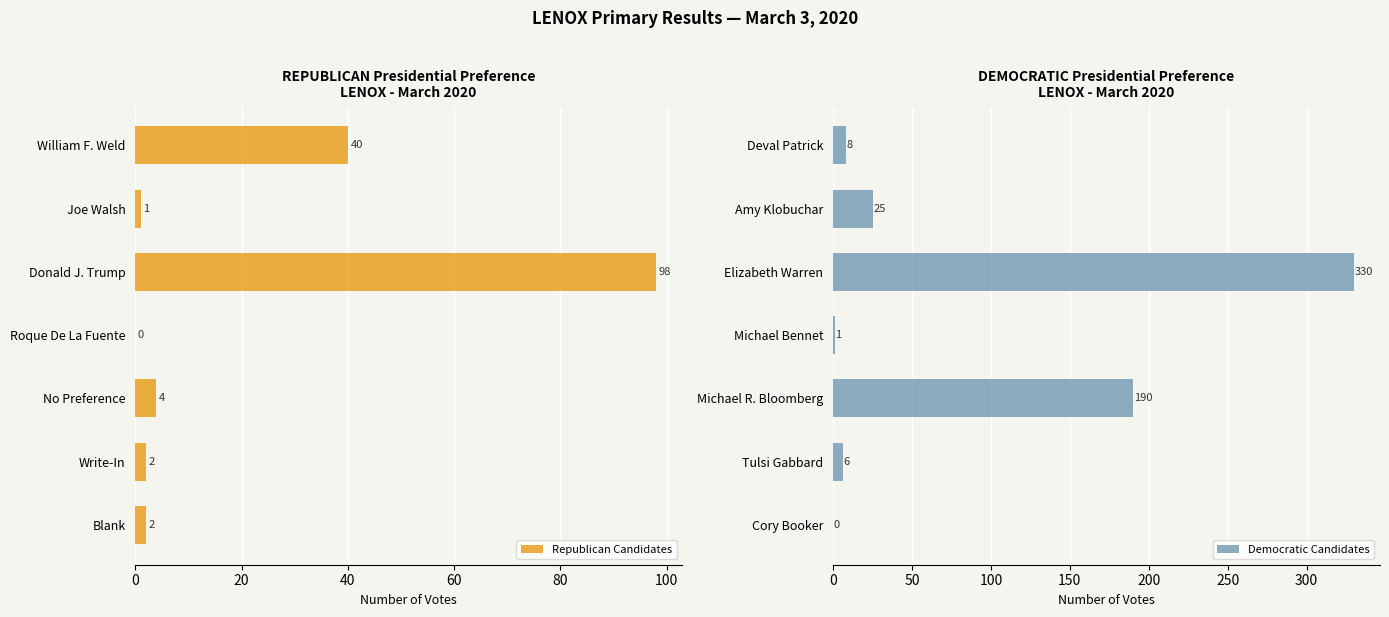

What is the sum of the Republican Candidates values at William F. Weld and Write-In?

42